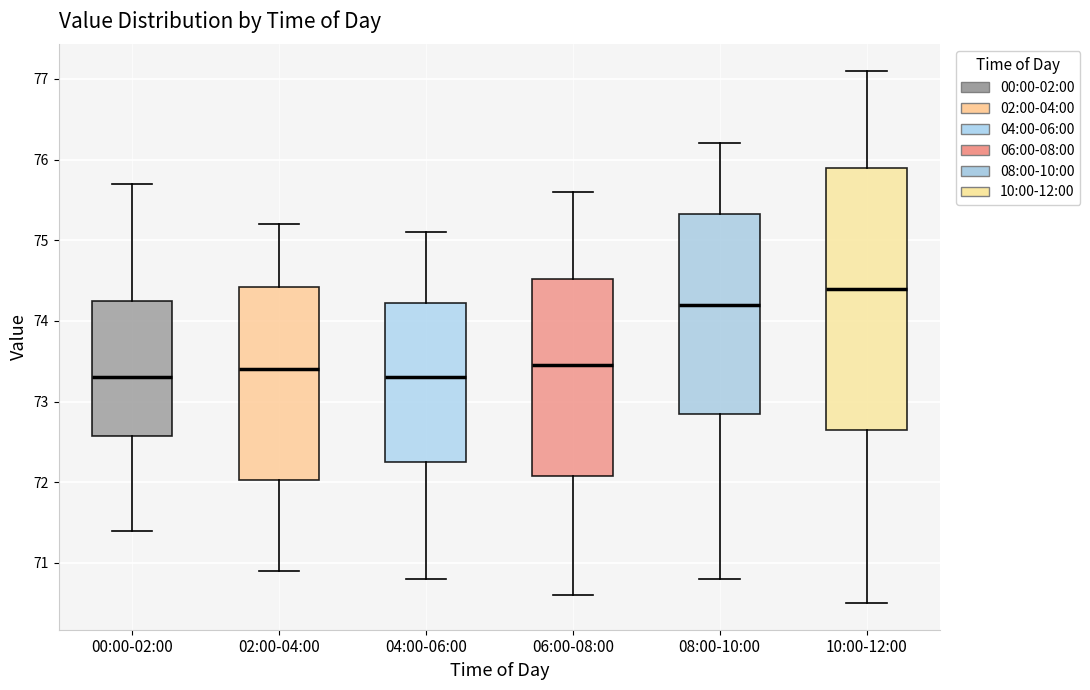

Reading left to right, transcribe this box plot: for each box, give where its median line is, the range the box spans, and where its two whiskers end, as read against the y-axis. The values are not printed on the chart, so give them approximately, as read against the axis.

00:00-02:00: median 73.3, box 72.6 to 74.3, whiskers 71.4 to 75.7
02:00-04:00: median 73.4, box 72.0 to 74.4, whiskers 70.9 to 75.2
04:00-06:00: median 73.3, box 72.3 to 74.2, whiskers 70.8 to 75.1
06:00-08:00: median 73.5, box 72.1 to 74.5, whiskers 70.6 to 75.6
08:00-10:00: median 74.2, box 72.9 to 75.3, whiskers 70.8 to 76.2
10:00-12:00: median 74.4, box 72.7 to 75.9, whiskers 70.5 to 77.1